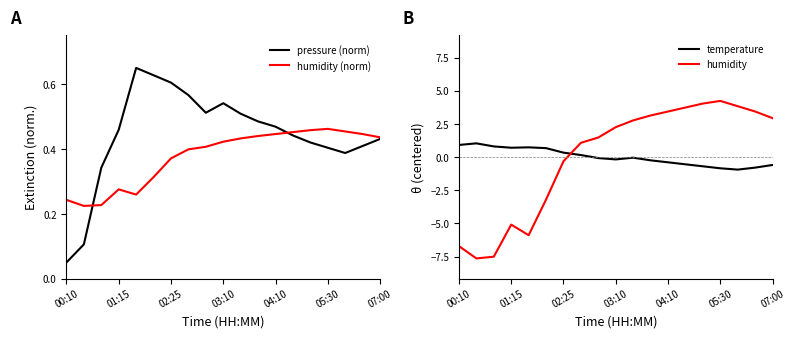

The pressure (norm) series shows 0.8 at 01:15. True or false?

False